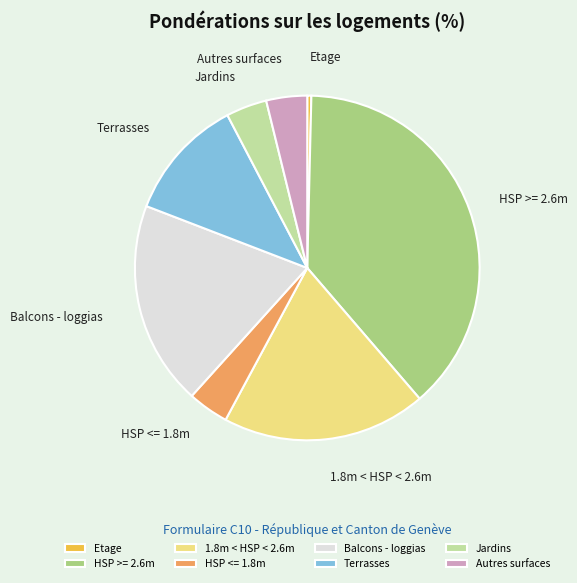

Which slice is the largest?

HSP >= 2.6m